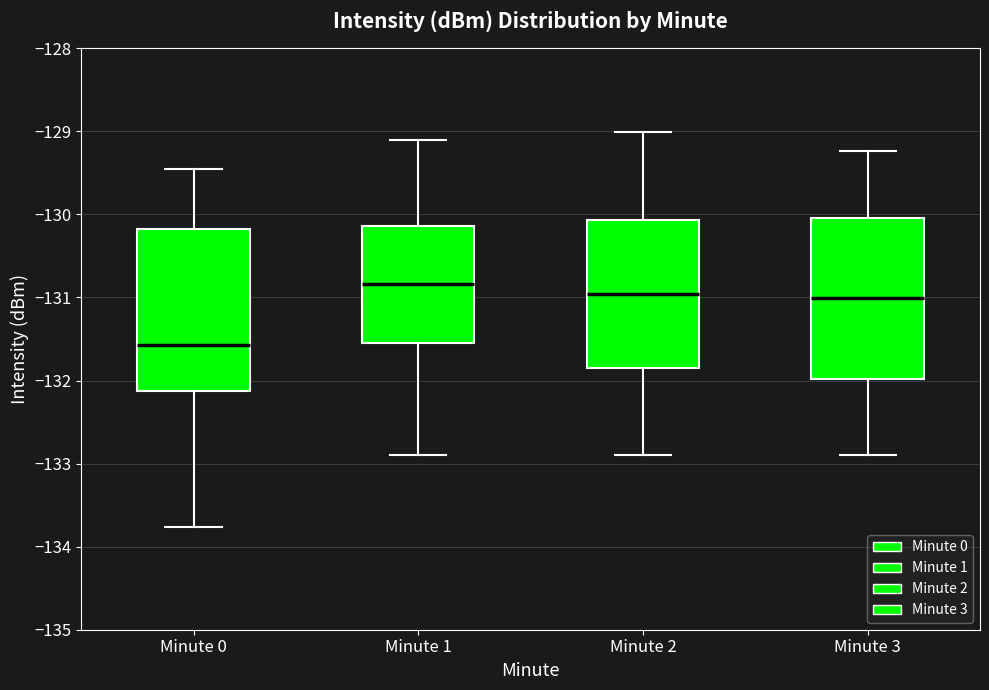

Reading left to right, read every box against the y-axis: the position of its median line, the range the box covers, and the ends of its whiskers. The values are not printed on the chart, so give them approximately, as read against the axis.

Minute 0: median -131.6, box -132.1 to -130.2, whiskers -133.8 to -129.5
Minute 1: median -130.8, box -131.5 to -130.1, whiskers -132.9 to -129.1
Minute 2: median -131.0, box -131.8 to -130.1, whiskers -132.9 to -129.0
Minute 3: median -131.0, box -132.0 to -130.0, whiskers -132.9 to -129.2